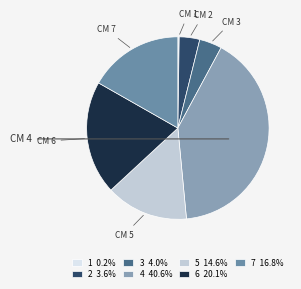

To the nearest percent, what is the average slice percentage?

14%